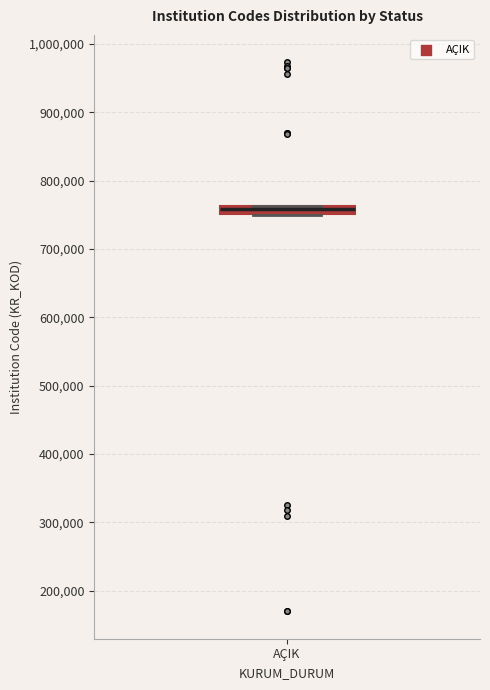

Where is the upper edge of the box for AÇIK on the y-axis? The values are not printed on the chart, so give them approximately, as read against the axis.

760000